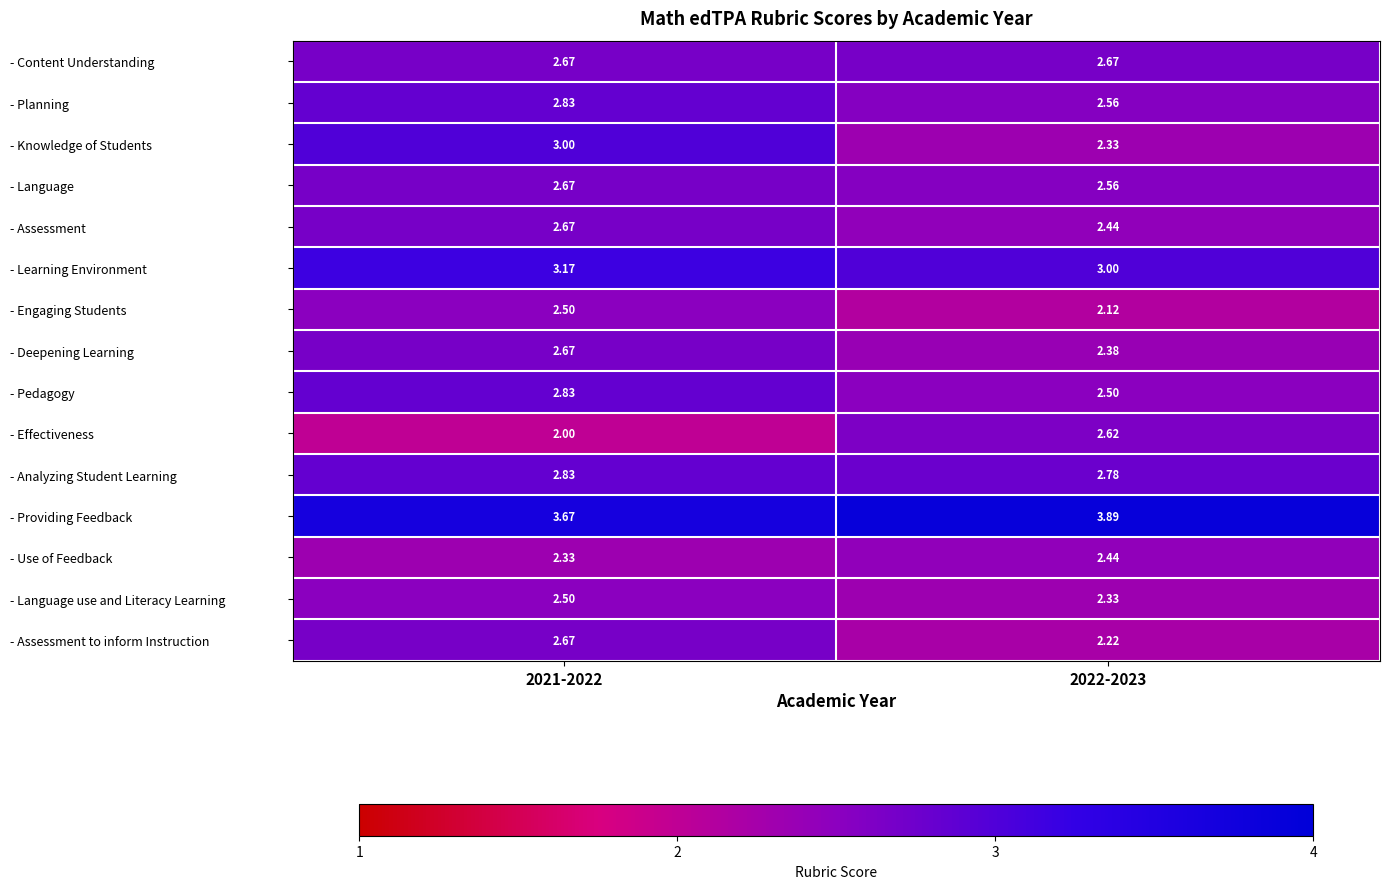

Between 2021-2022 and 2022-2023, which series saw the biggest shift?

- Knowledge of Students